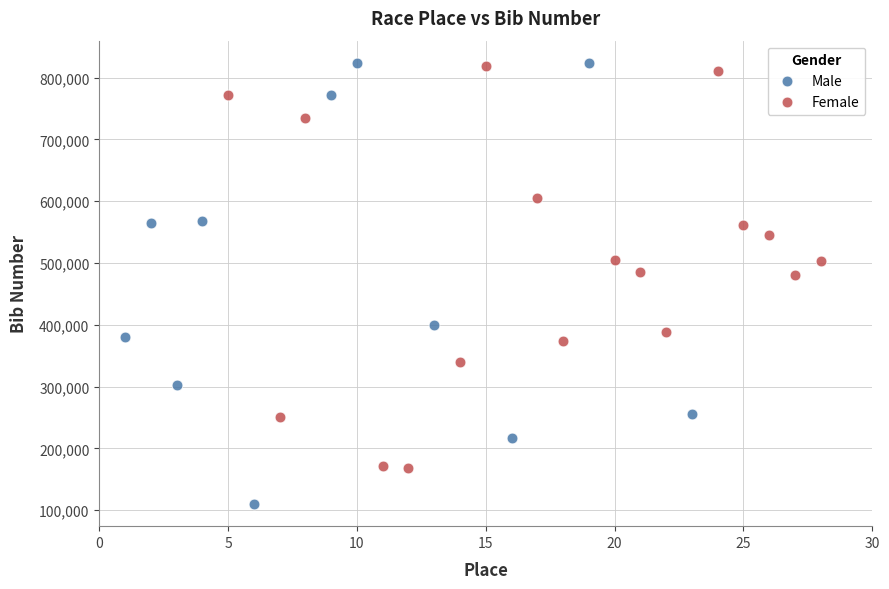

Which series has the largest Y range (max minus min)?

Male